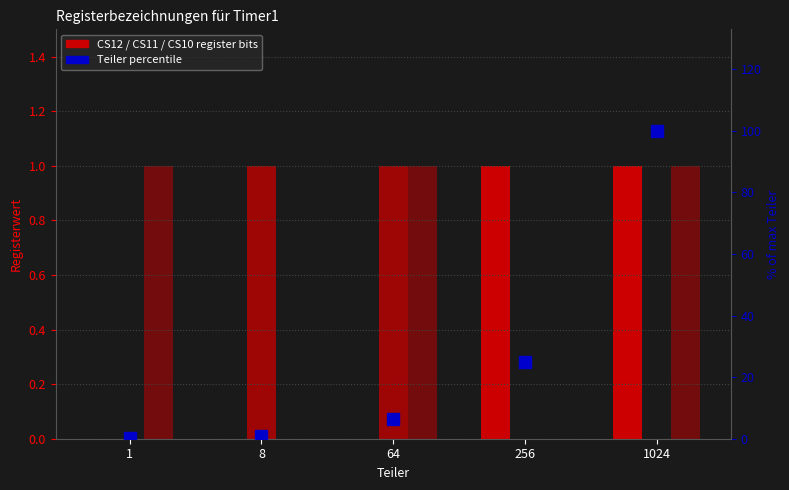

Which series has the largest range (max minus min)?

Teiler (% of max)